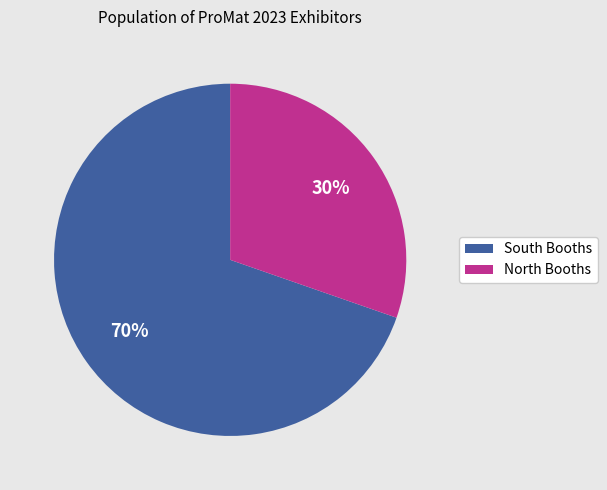

What percentage is the South Booths slice, to the nearest percent?

70%